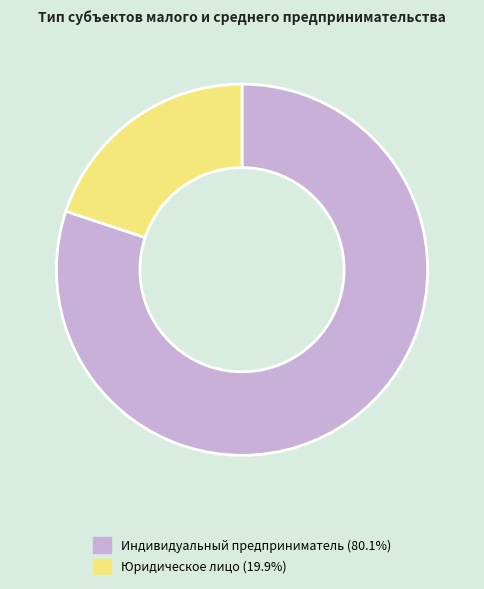

How many slices are in this pie chart?

2